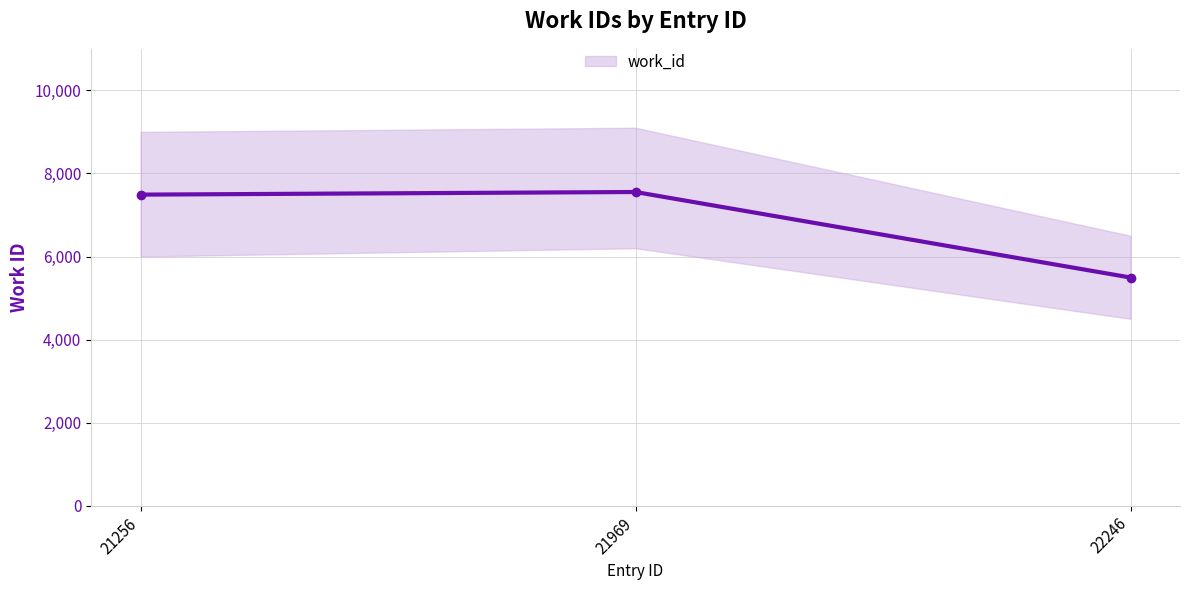

What is the value of the 1st point from the left?

7490